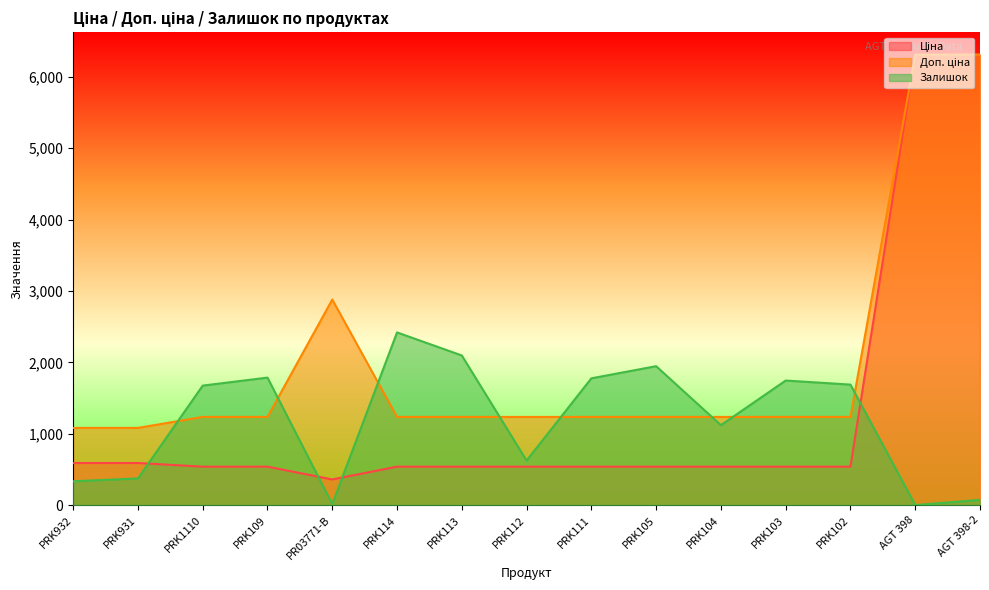

Which series has the largest total across all categories?

Доп. ціна